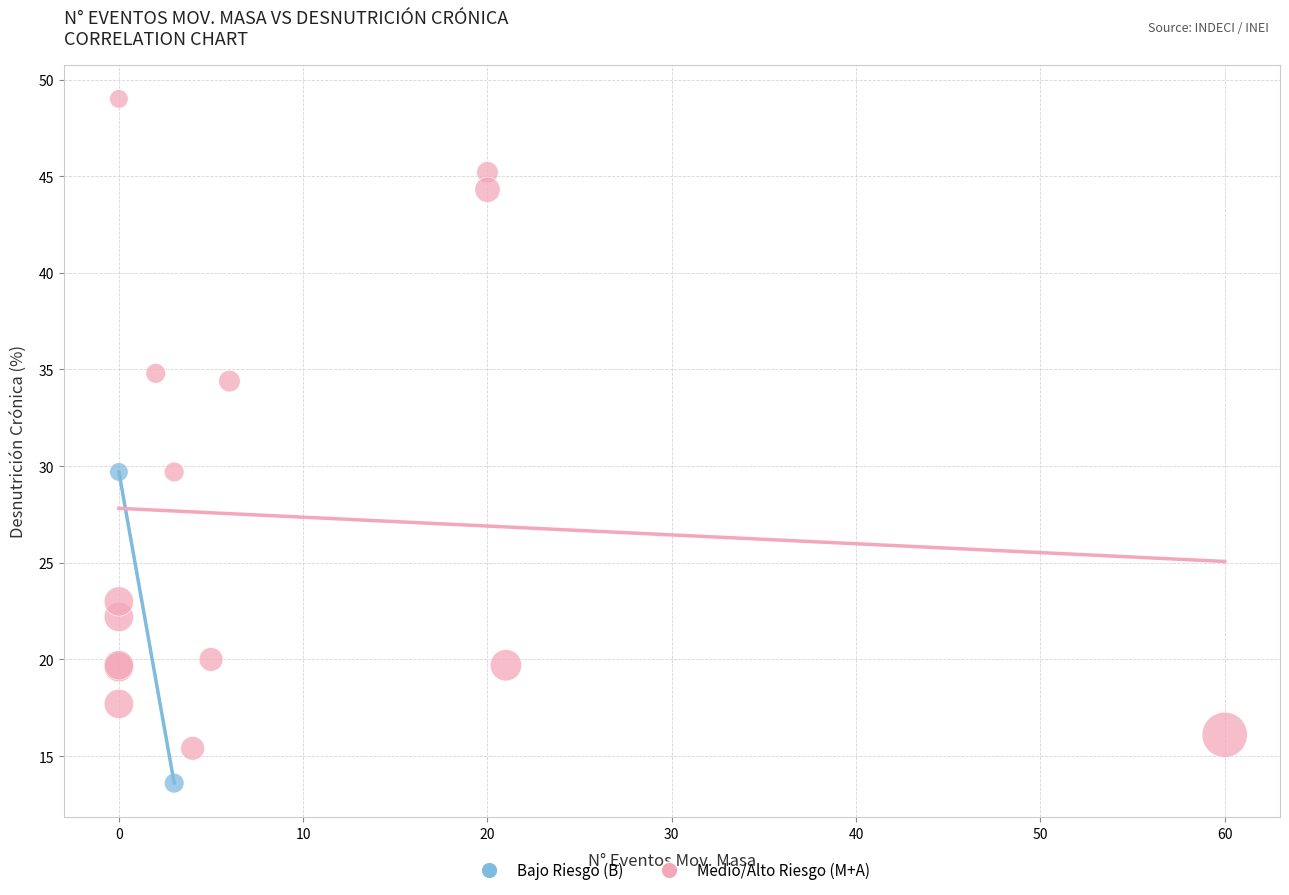

Which series contains the lowest Y value?

Bajo Riesgo (B)